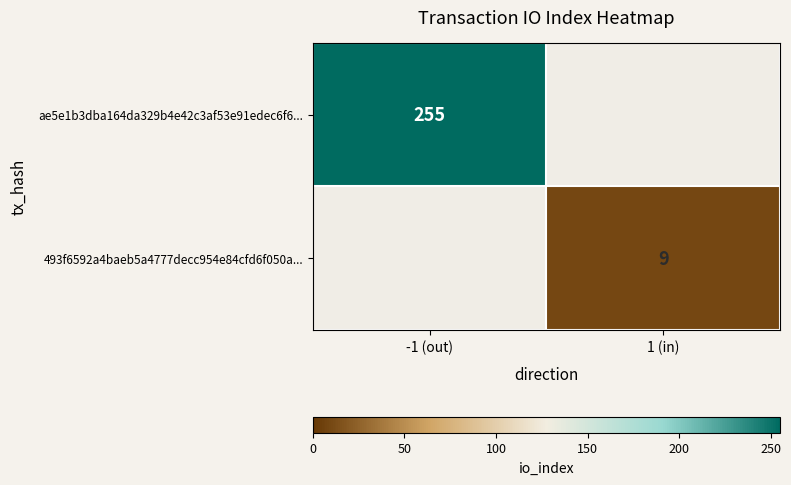

True or false: 493f6592a4baeb5a4777decc954e84cfd6f050a... has a value of 12 at 1 (in).

False